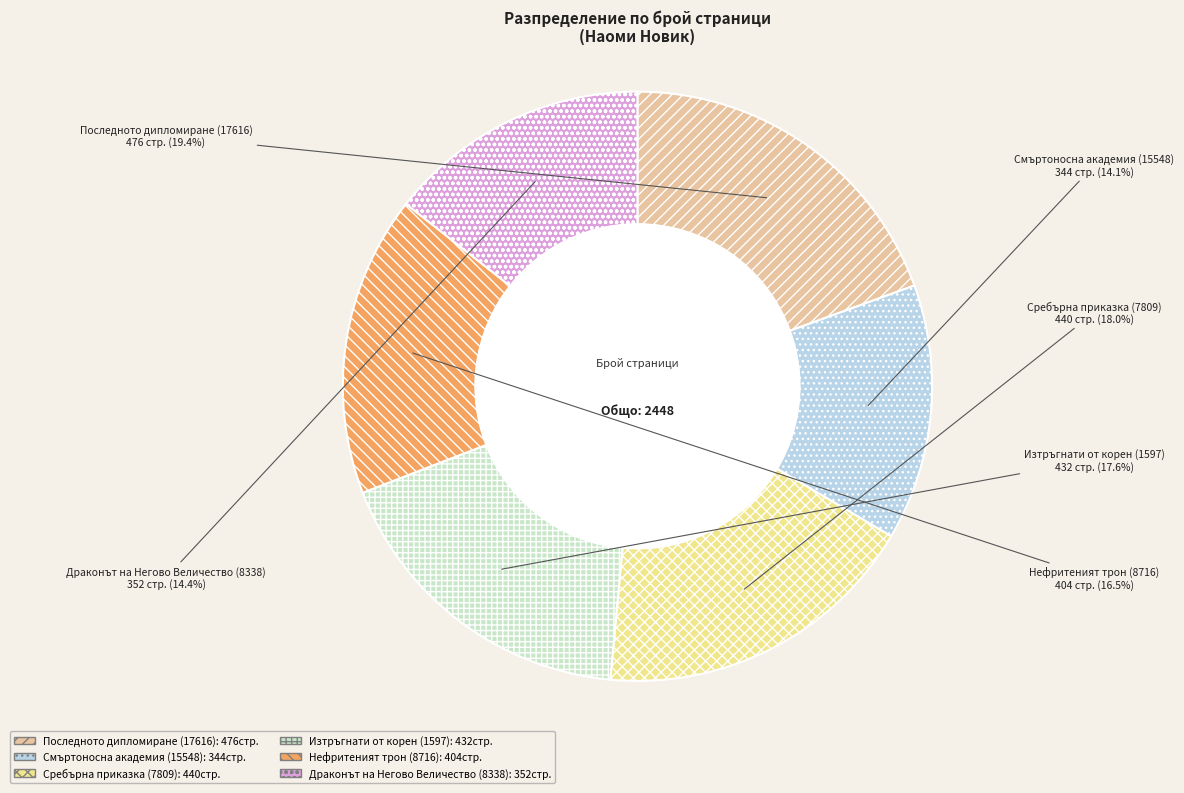

Count the number of slices in the pie.

6